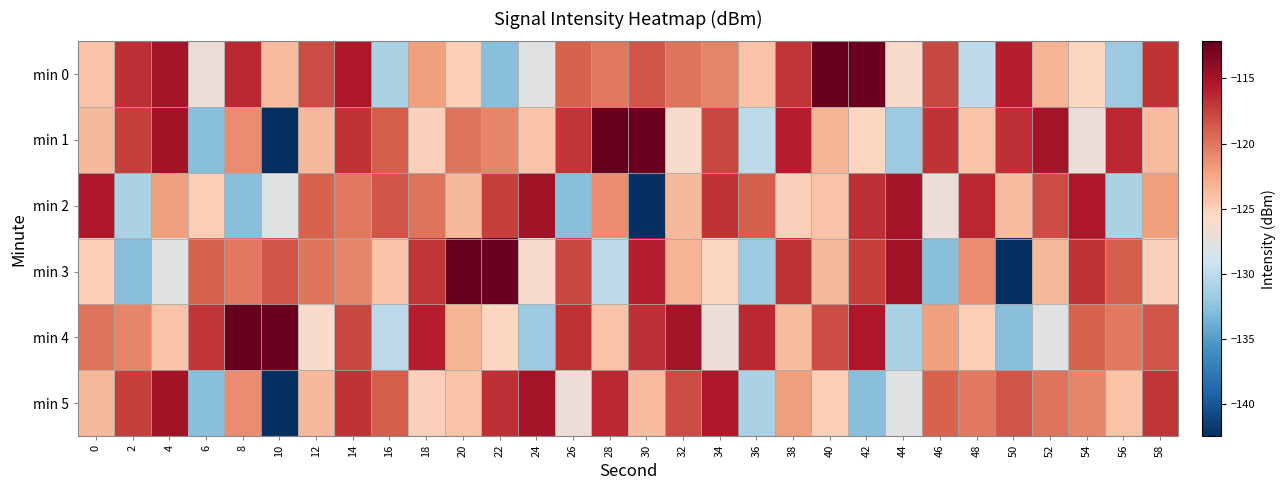

At which category is the sum across all series the highest?

14